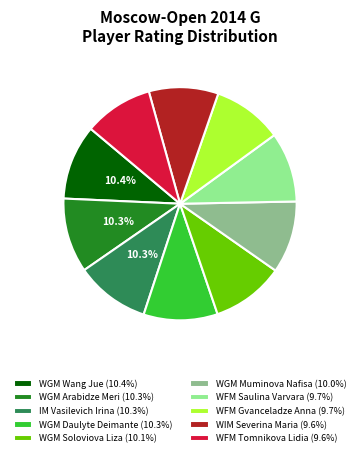

To the nearest percent, what is the combined percentage of WGM Wang Jue and WGM Muminova Nafisa?

20%